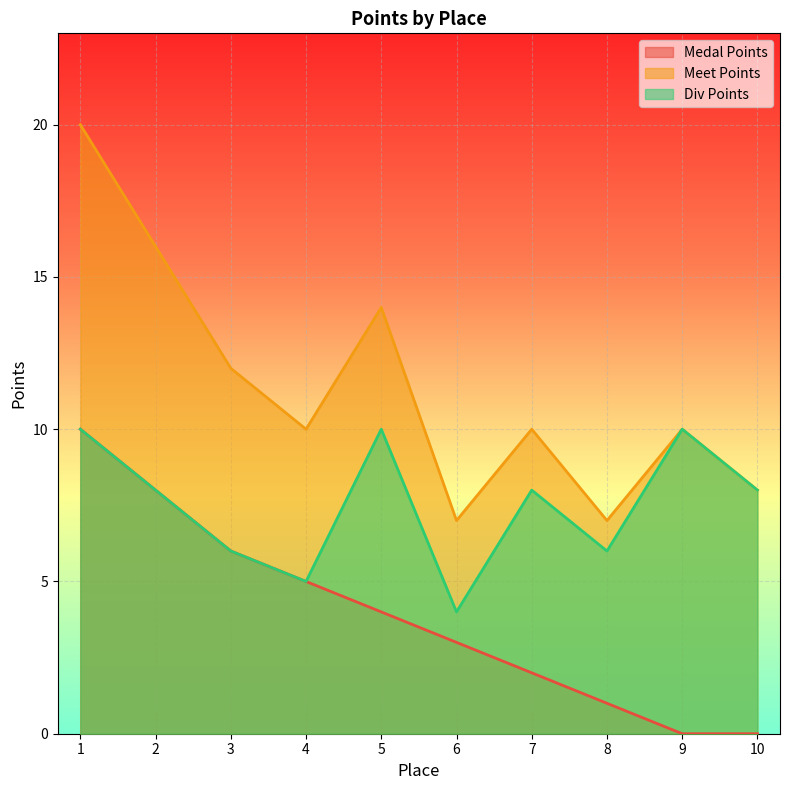

In Div Points, how many points are lower than both neighbors (excluding endpoints)?

3